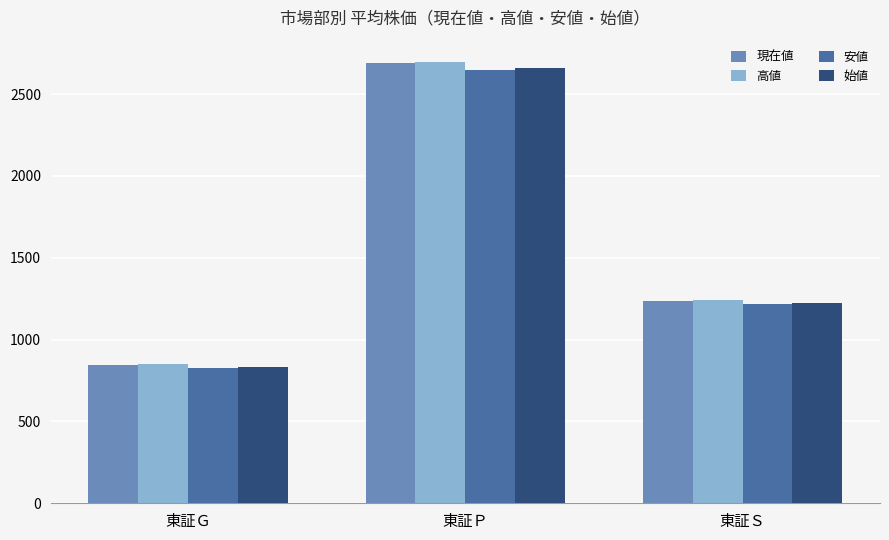

What is the approximate value of 安値 at 東証Ｐ?

2648.7